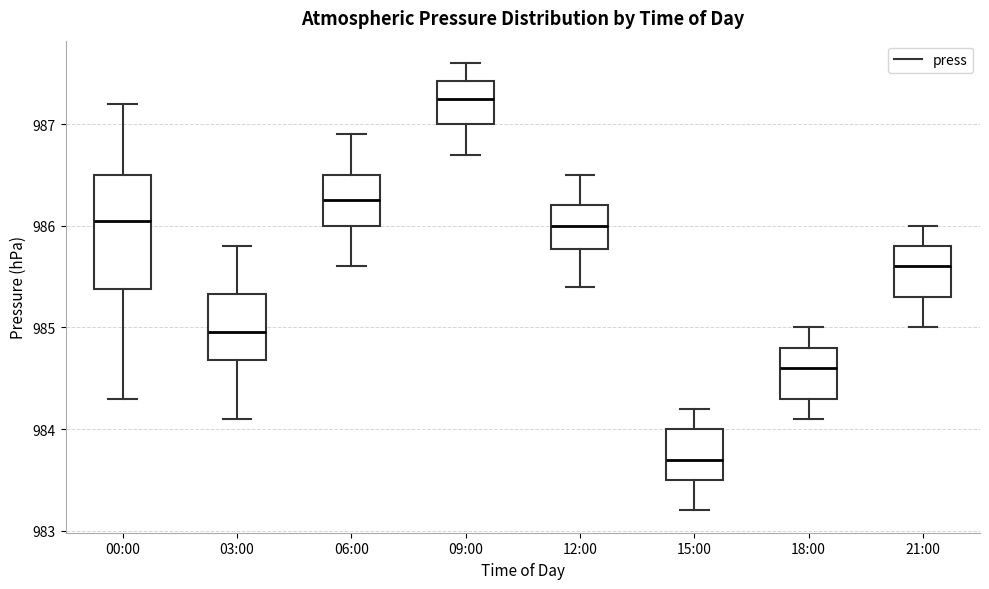

Which box's median line is the highest?

09:00